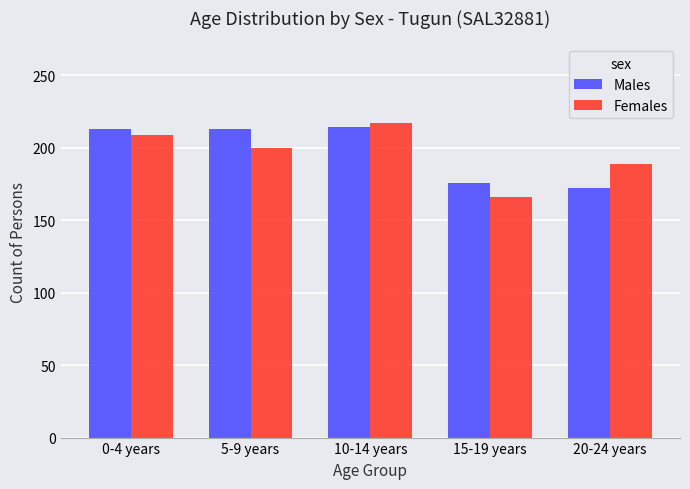

What is the highest value of the Males series?

214